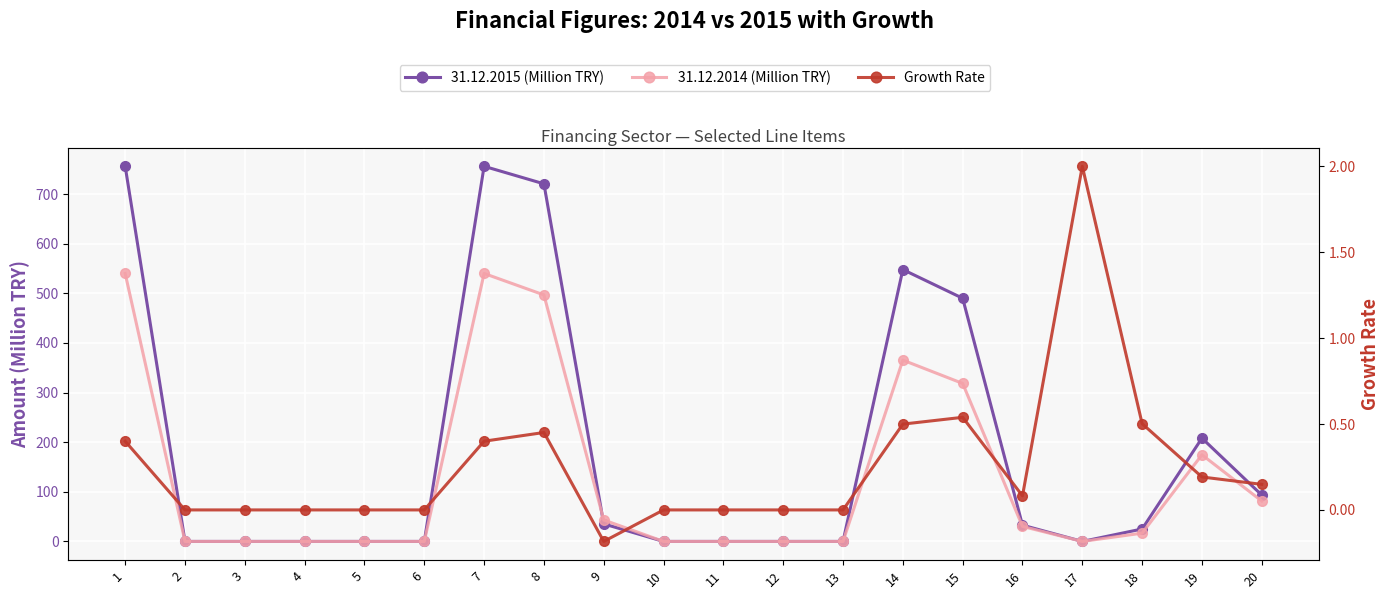

The chart shows a value of 0.7 at 14. True or false?

False